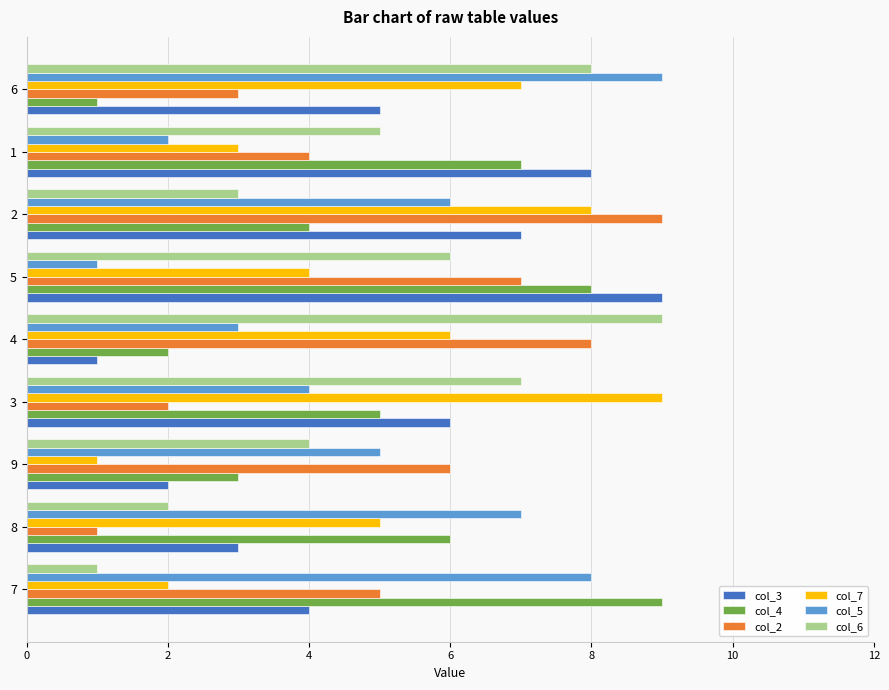

List the labels in order of col_3 value, smallest first.

4, 9, 8, 7, 6, 3, 2, 1, 5